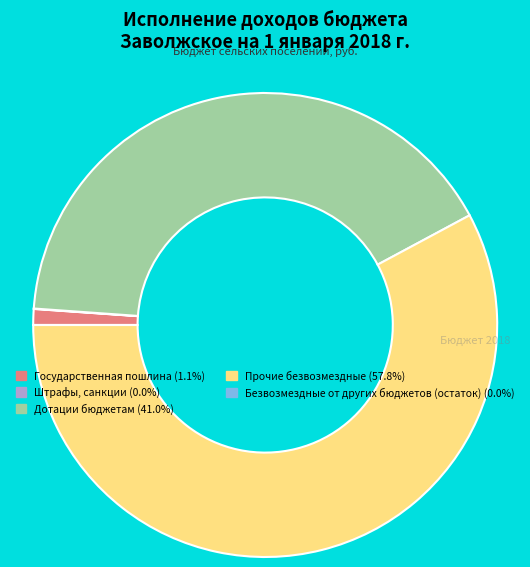

Is there any slice that represents more than half of the pie?

Yes